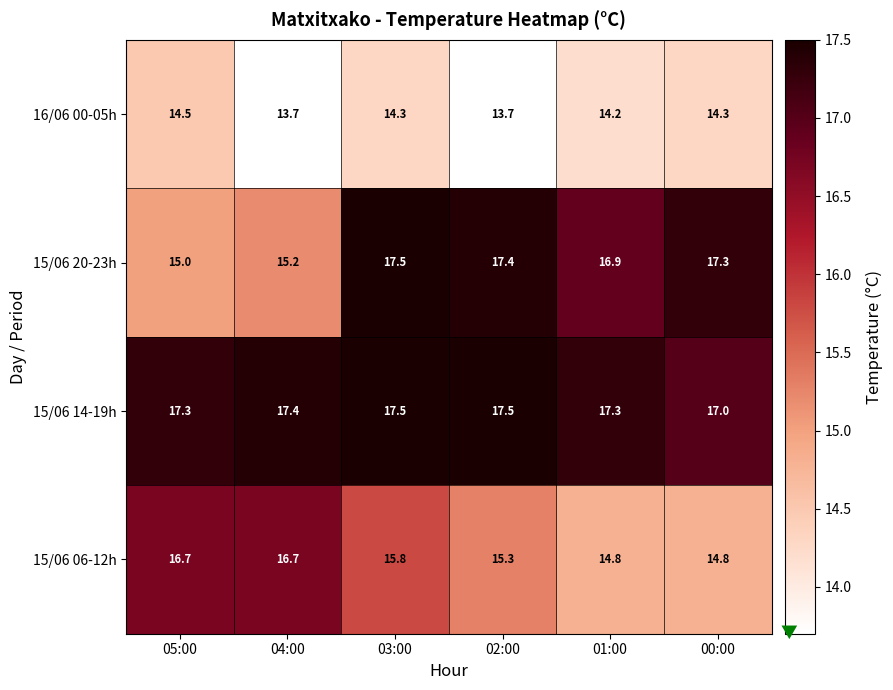

At which category is the sum across all series the highest?

03:00